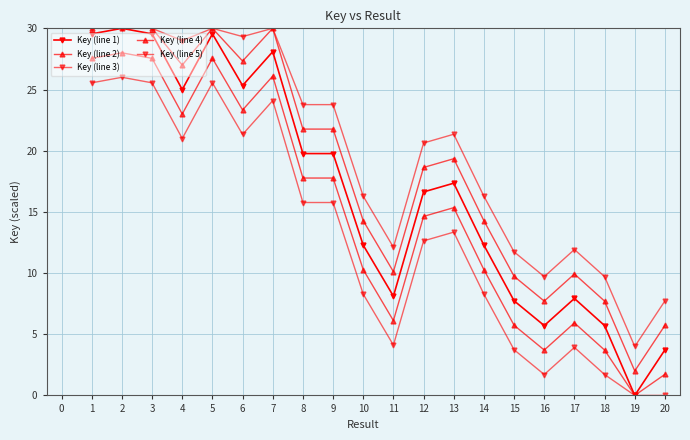

List the series in order of their overall mean, highest first.

Key (line 5), Key (line 4), Key (line 1), Key (line 2), Key (line 3)